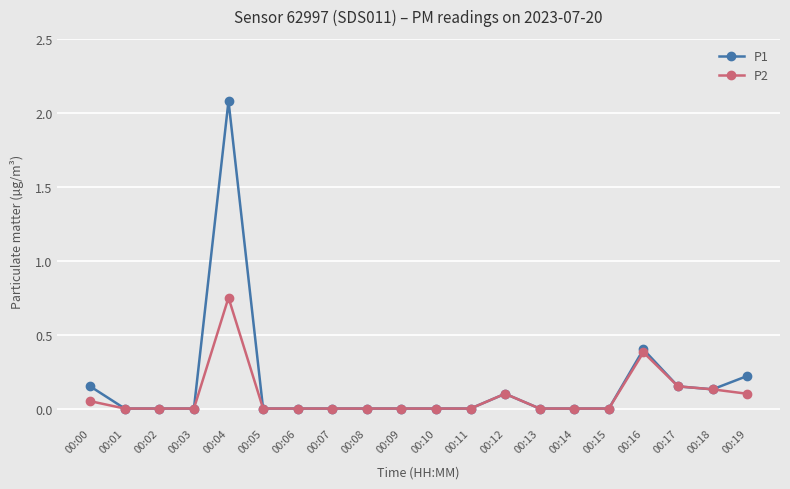

Which series has the widest spread of values?

P1